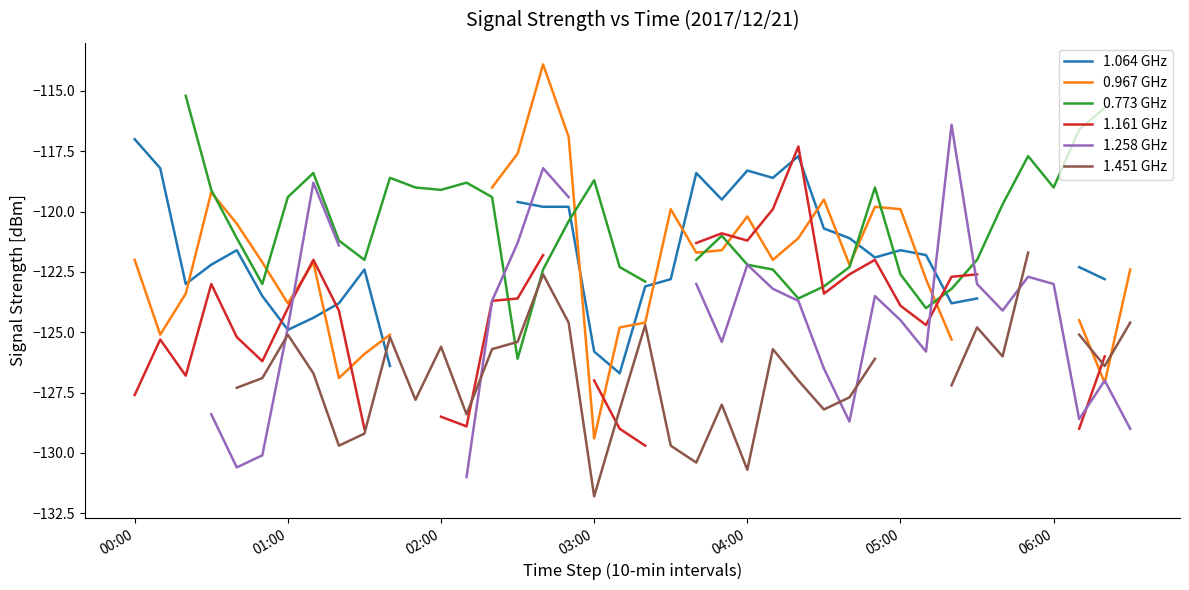

What are all the series names shown in the legend?

1.064 GHz, 0.967 GHz, 0.773 GHz, 1.161 GHz, 1.258 GHz, 1.451 GHz